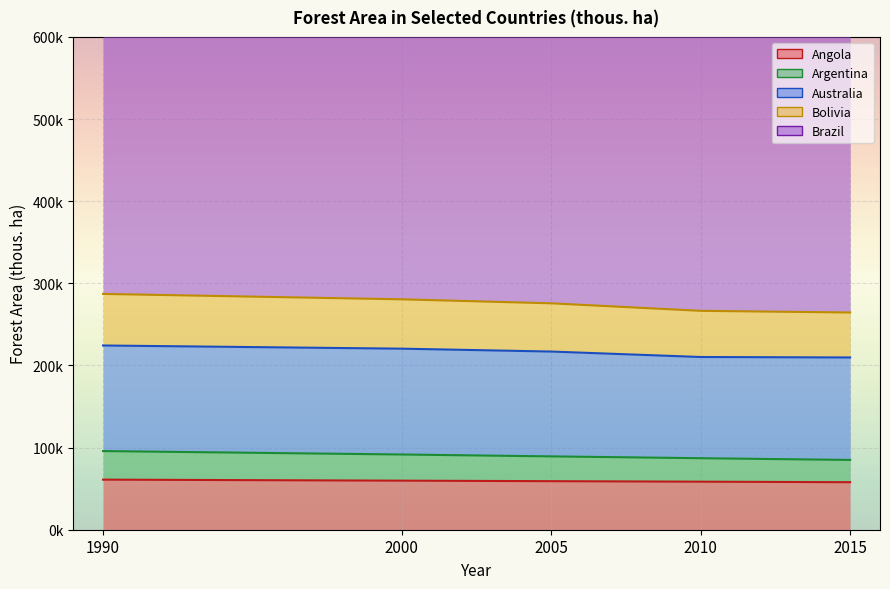

At how many categories does at least one series exceed 809947?

1